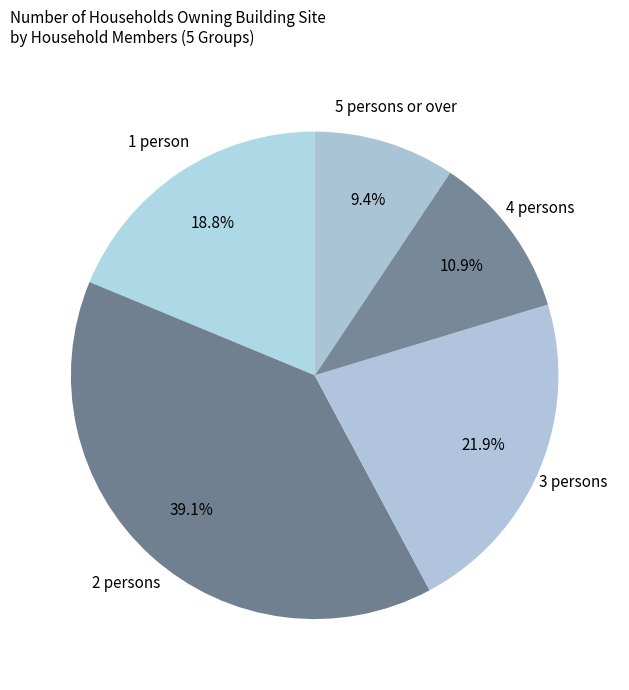

To the nearest percent, what is the difference between the largest and smallest slice percentages?

30%